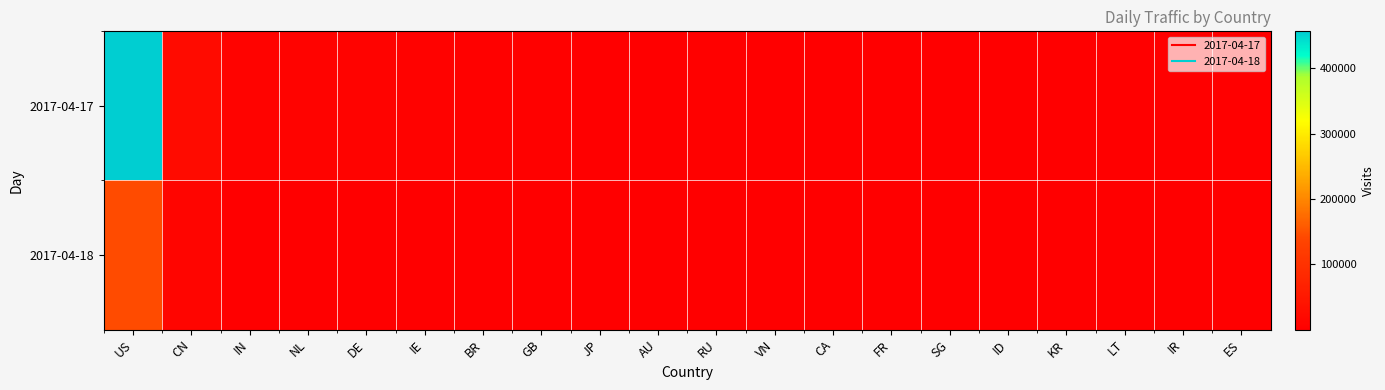

At which category is the sum across all series the highest?

US